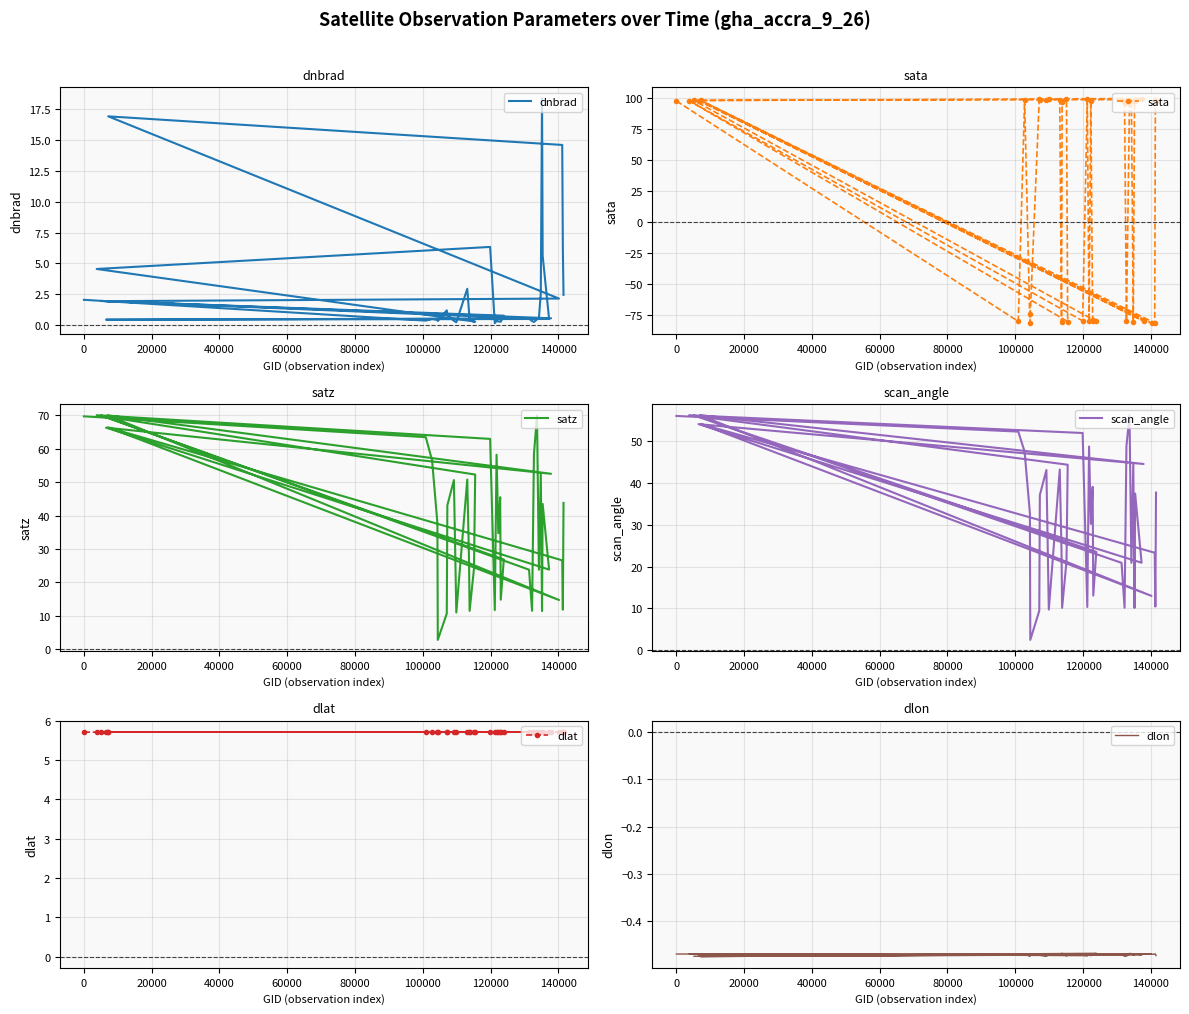

What is the average value of the dlat series?

5.7